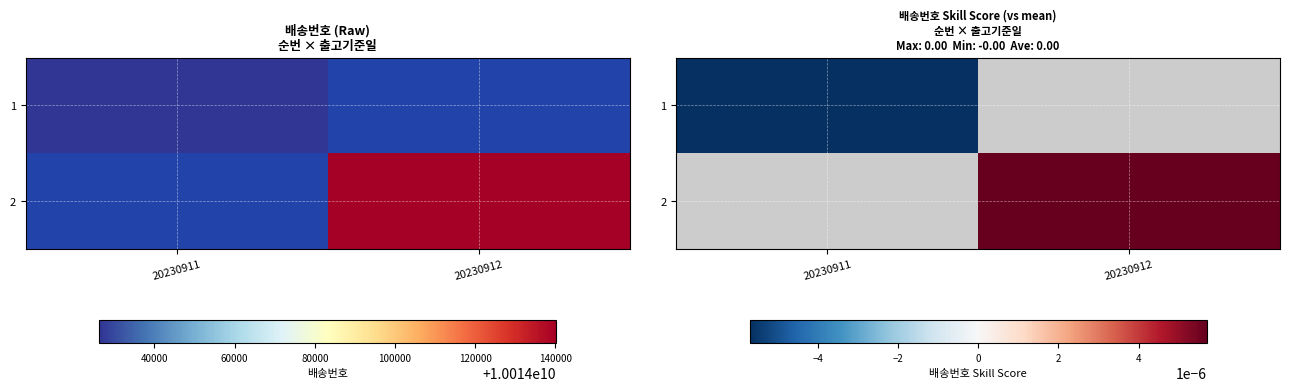

Count the number of categories in the chart.

2